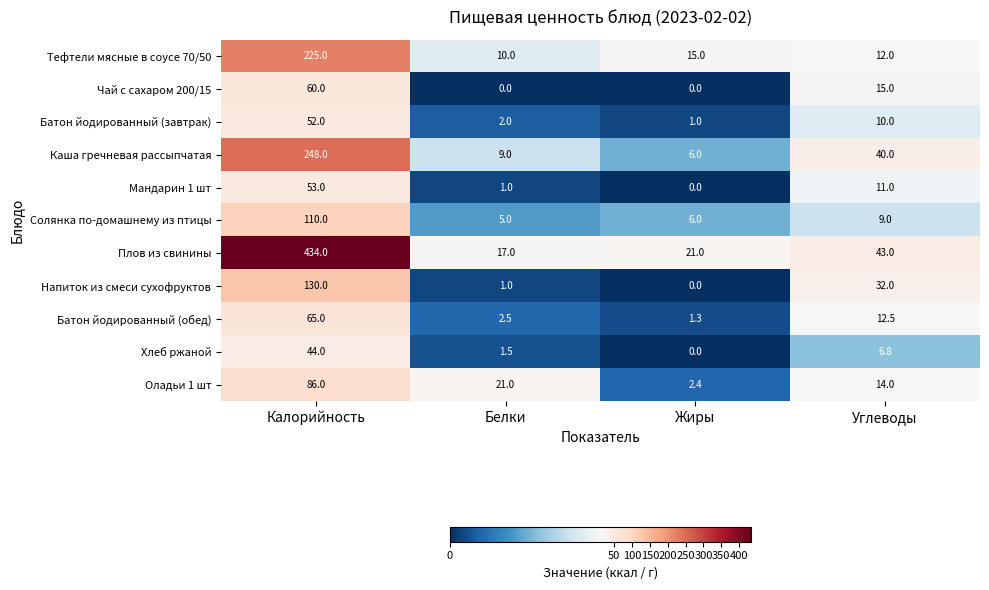

Is it true that Батон йодированный (обед) equals 65.0 at Калорийность?

True